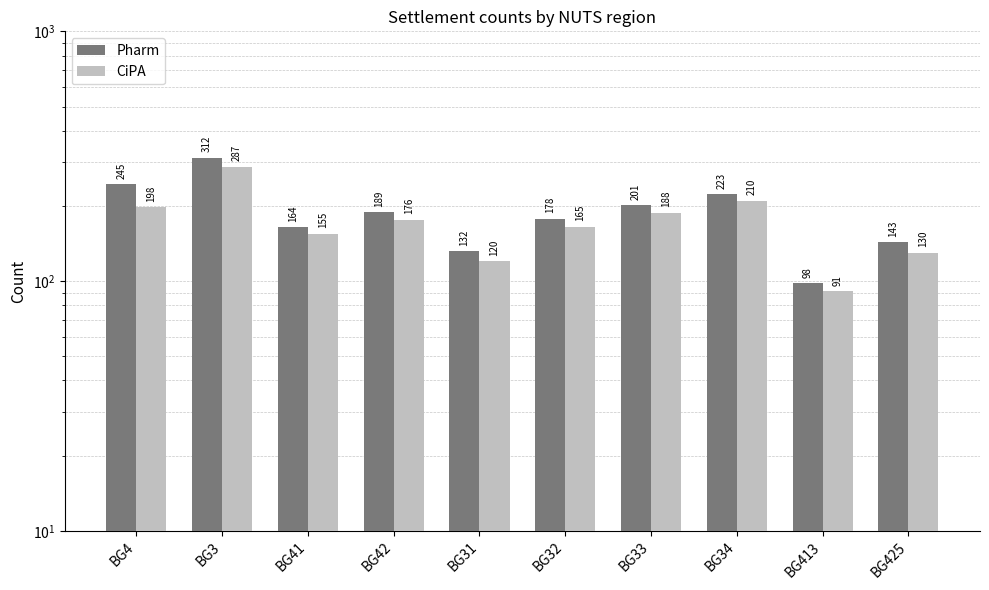

At which label is Pharm closest to 205?

BG33